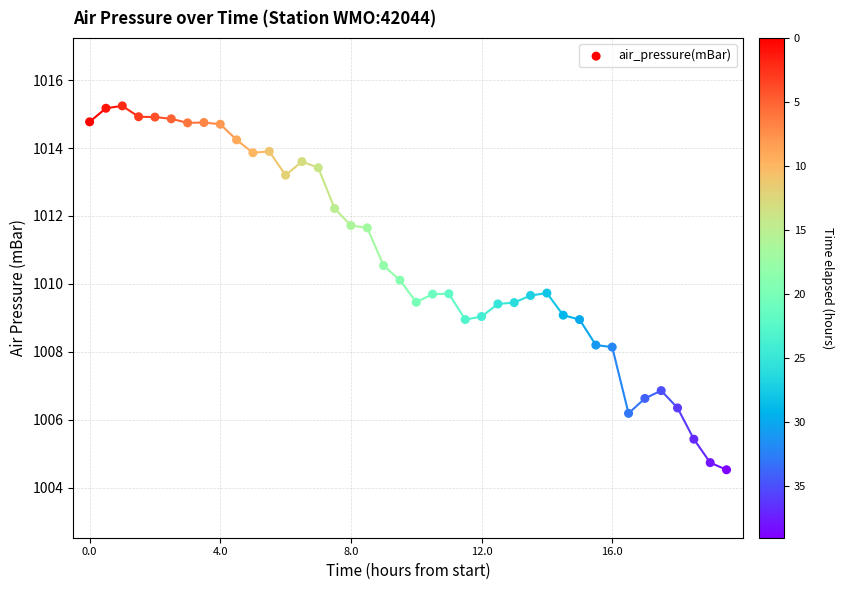

What is the range of X values (max minus min)?

19.5